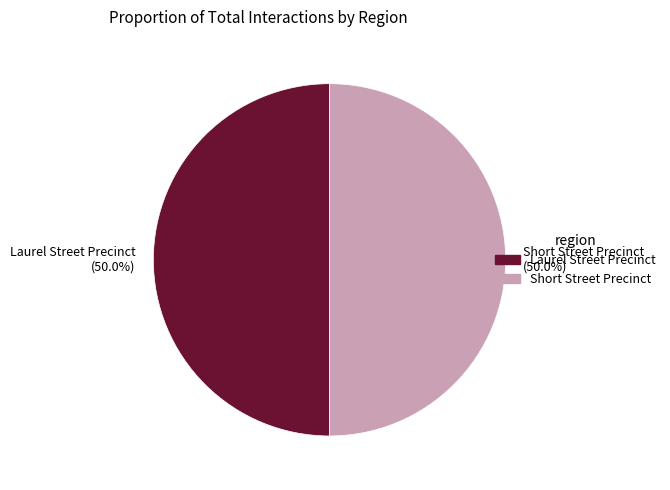

How much of the chart is everything except Laurel Street Precinct (50.0%)?

50.0%